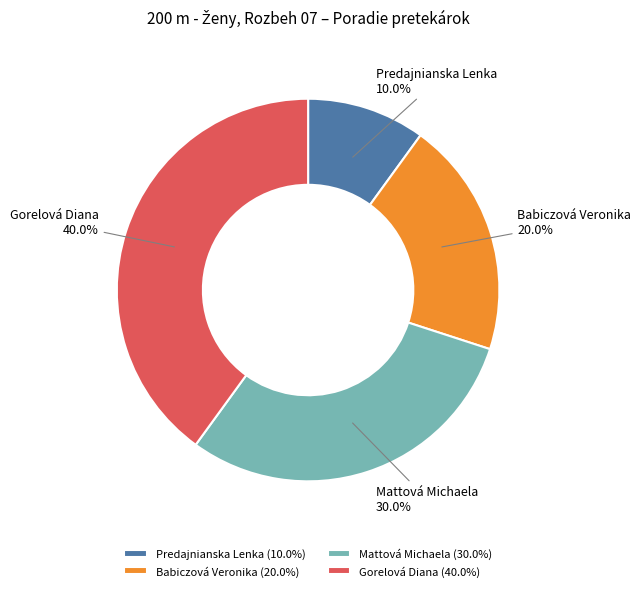

To the nearest percent, what portion does Babiczová Veronika represent?

20%